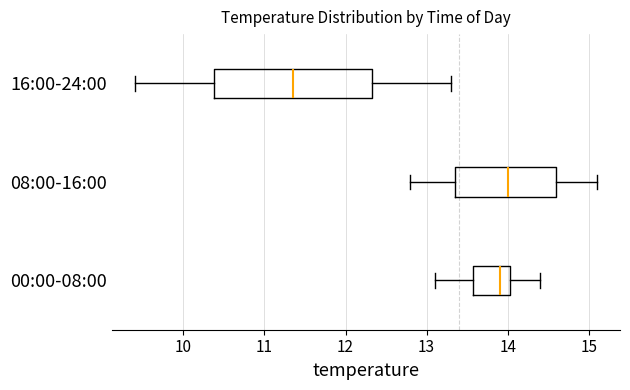

Reading bottom to top, transcribe this box plot: for each box, give where its median line is, the range the box spans, and where its two whiskers end, as read against the x-axis. The values are not printed on the chart, so give them approximately, as read against the axis.

00:00-08:00: median 13.9, box 13.6 to 14.0, whiskers 13.1 to 14.4
08:00-16:00: median 14.0, box 13.4 to 14.6, whiskers 12.8 to 15.1
16:00-24:00: median 11.4, box 10.4 to 12.3, whiskers 9.4 to 13.3